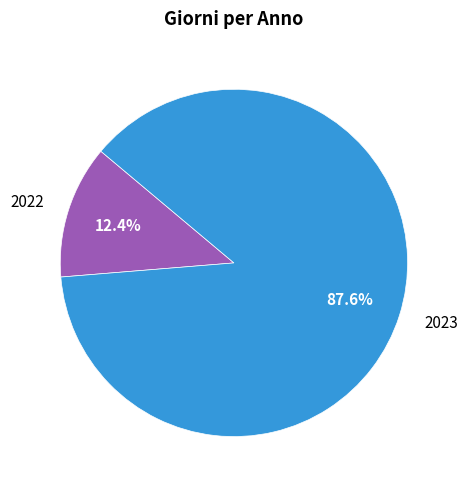

Approximately how many times larger is the value at 2023 compared to 2022?

7.1